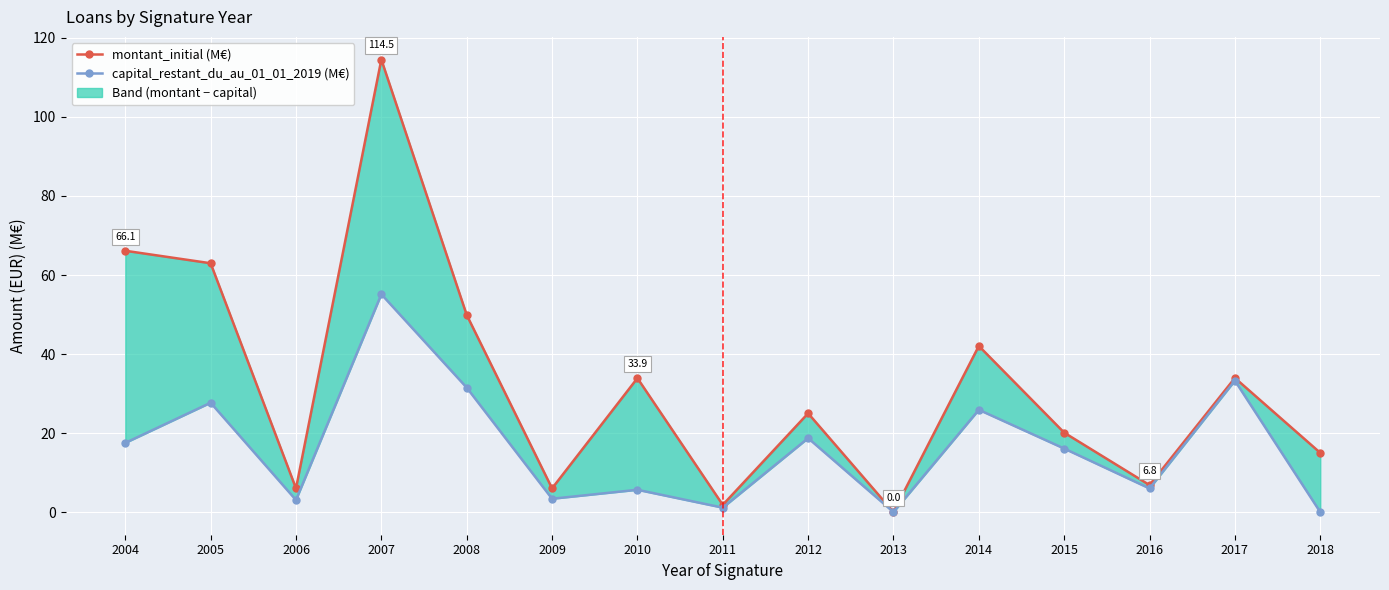

How many lines are shown in the chart?

2